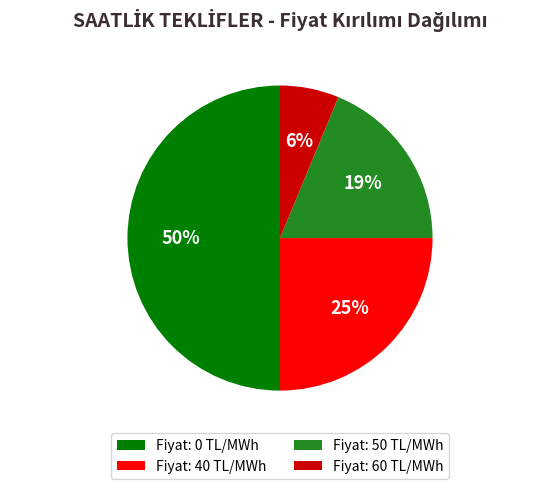

Rank the categories by value from lowest to highest.

Fiyat: 60 TL/MWh, Fiyat: 50 TL/MWh, Fiyat: 40 TL/MWh, Fiyat: 0 TL/MWh